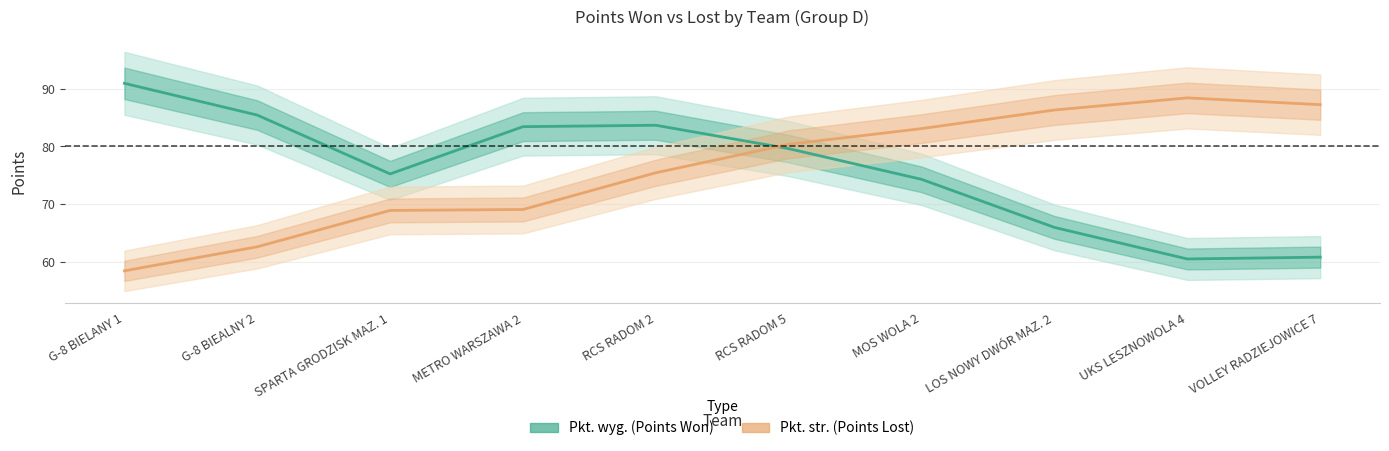

Which series changed the most between G-8 BIELANY 1 and METRO WARSZAWA 2?

Pkt. str. (Points Lost)